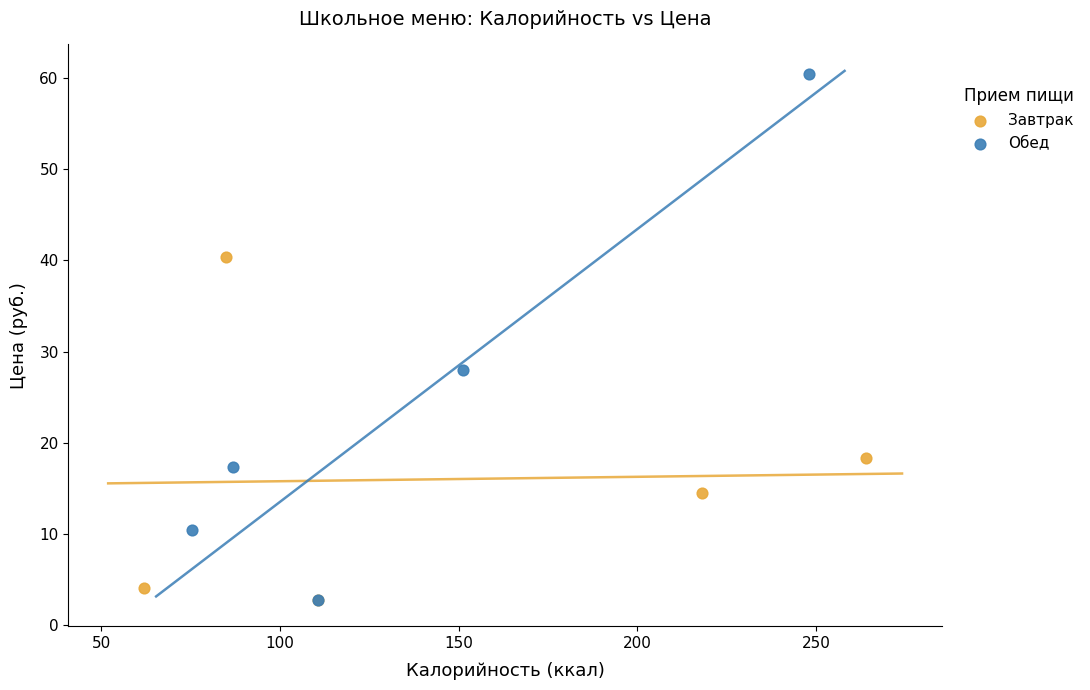

Which series reaches the maximum Y coordinate?

Обед